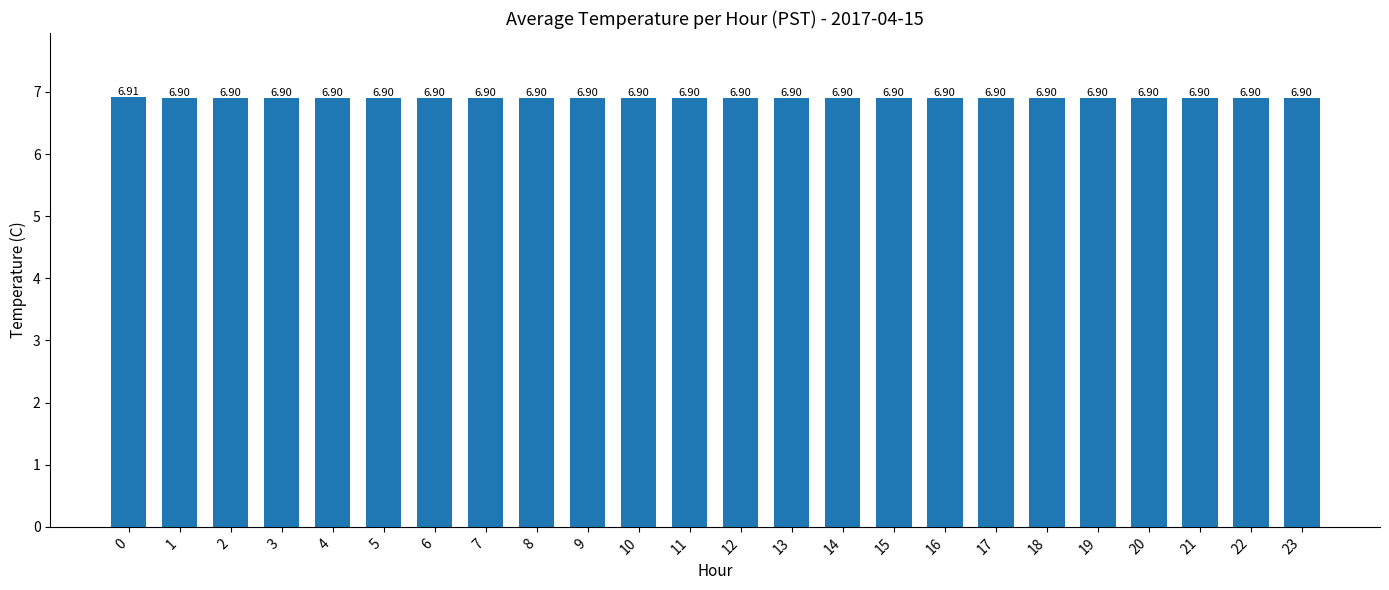

What value does the data have at 9?

6.9